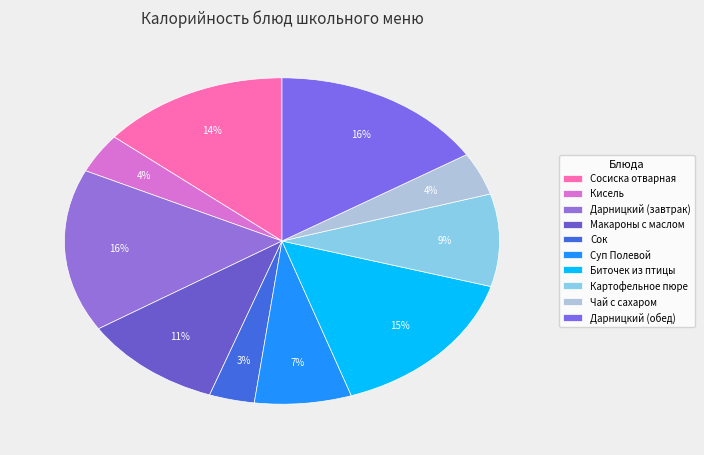

To the nearest percent, what is the combined percentage of Чай с сахаром and Сок?

8%